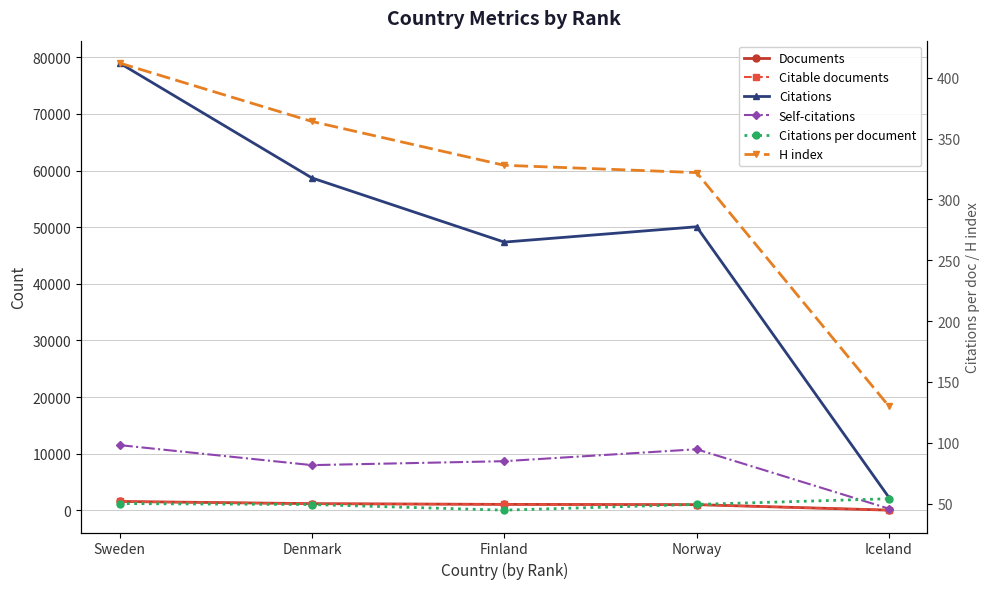

Is the value of H index at Norway greater than the value of Self-citations at Sweden?

No